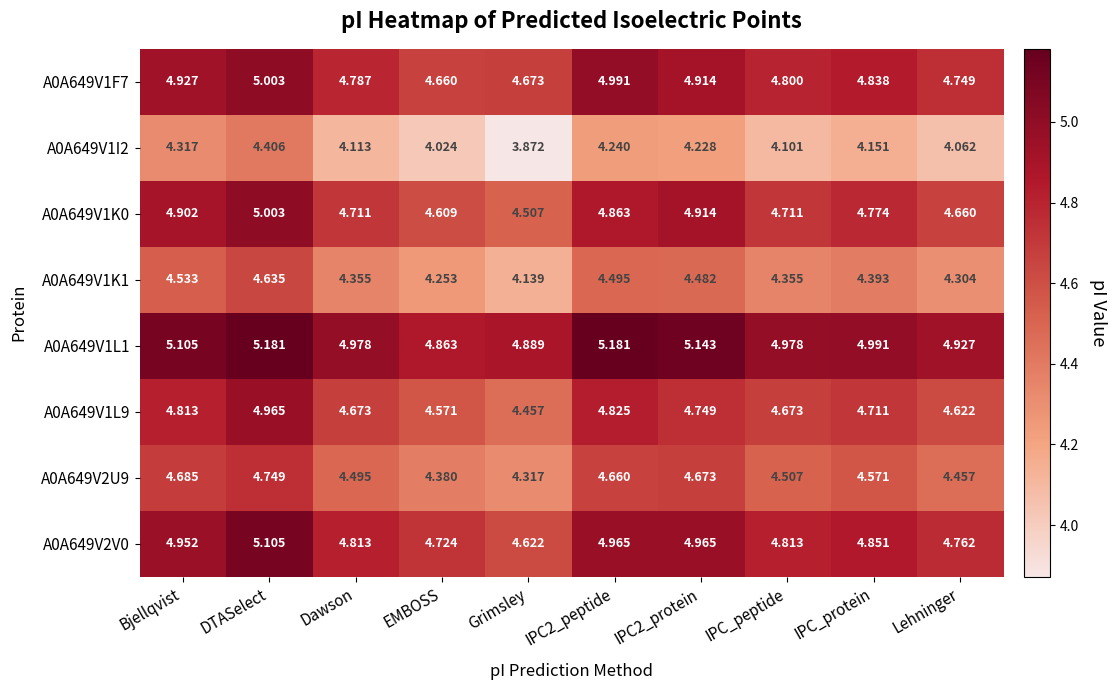

At which category is the sum across all series the highest?

DTASelect